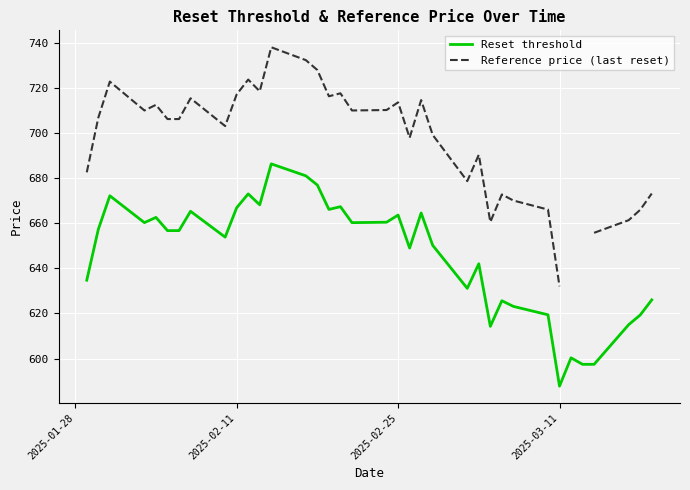

The Reset threshold series shows 587.8 at 2025-03-11. True or false?

True